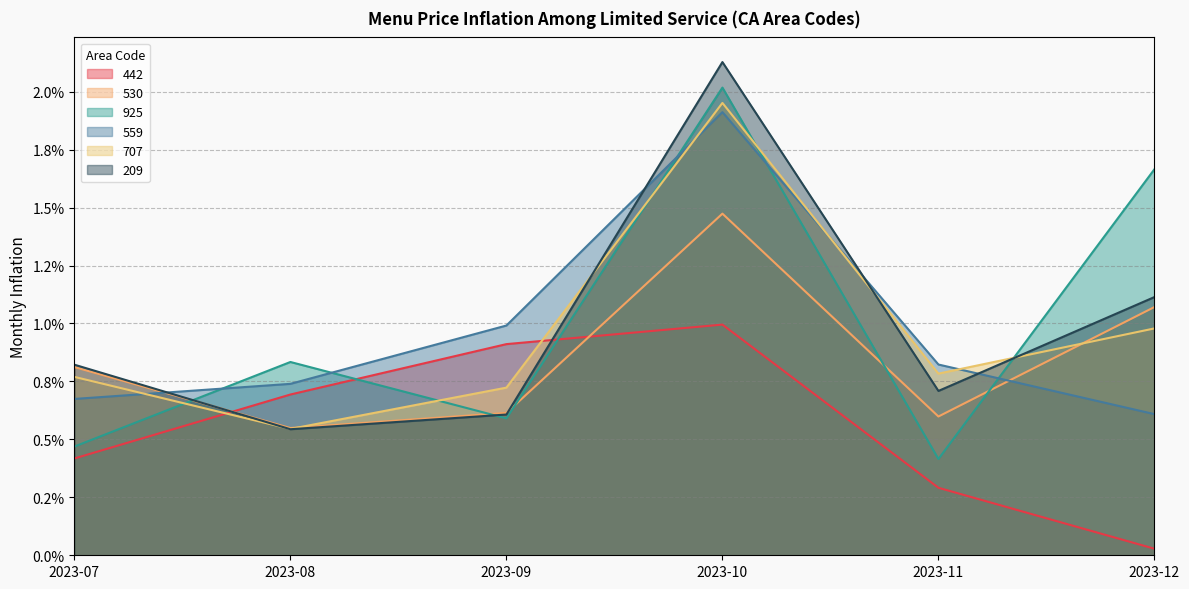

How many lines are shown in the chart?

6